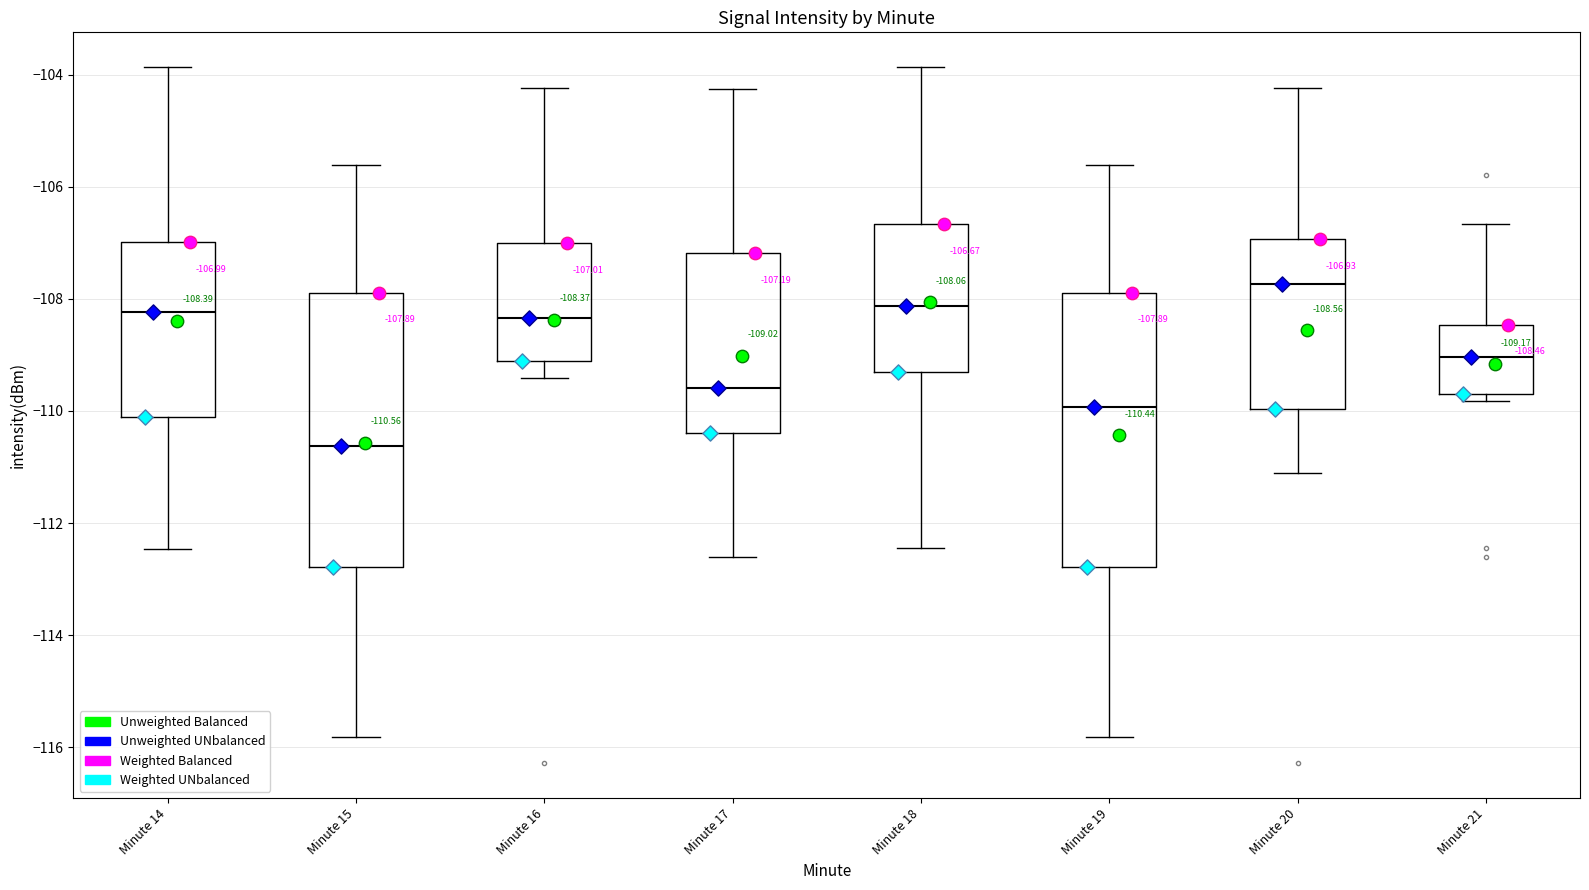

Which box has the highest median line?

Minute 20